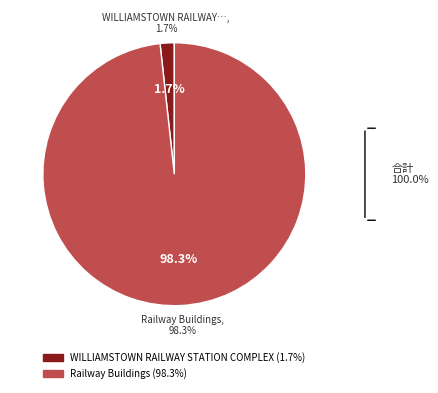

To the nearest percent, what portion does WILLIAMSTOWN RAILWAY STATION COMPLEX represent?

2%